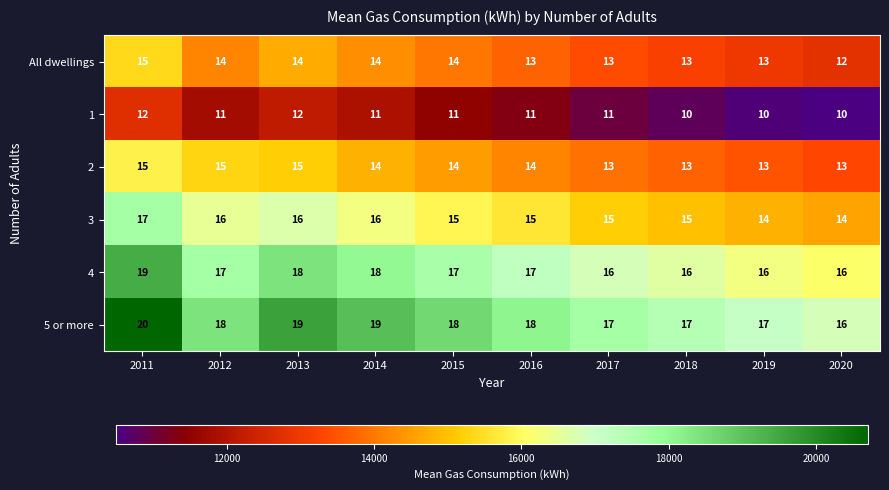

What is the total value across all series at 2015?

92100